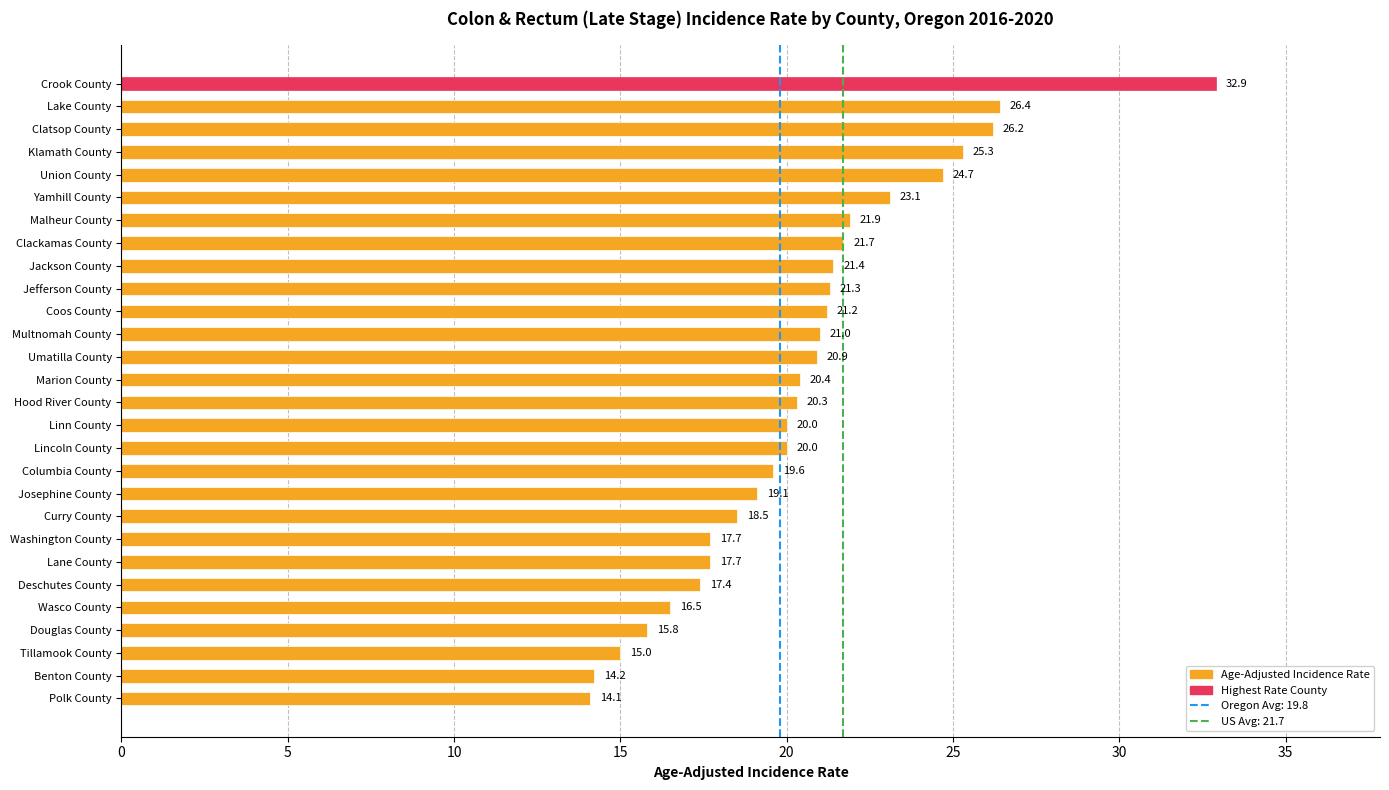

Is it true that the value at Josephine County is 19.1?

True